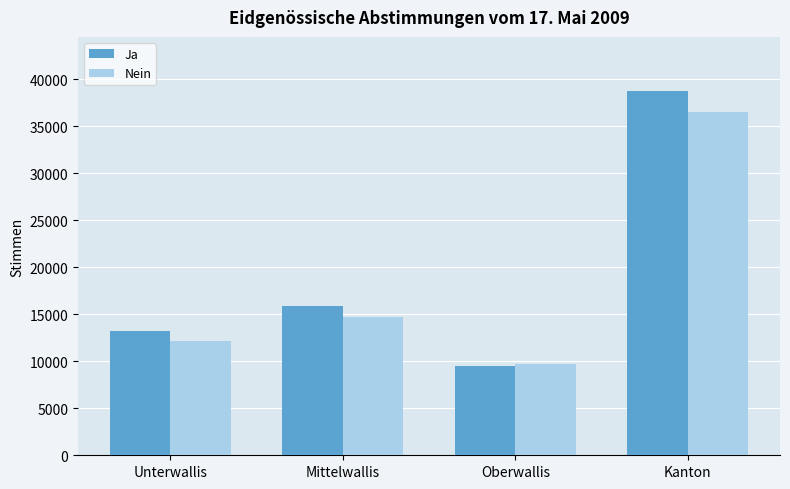

Where is Nein nearest to the value 23110?

Mittelwallis